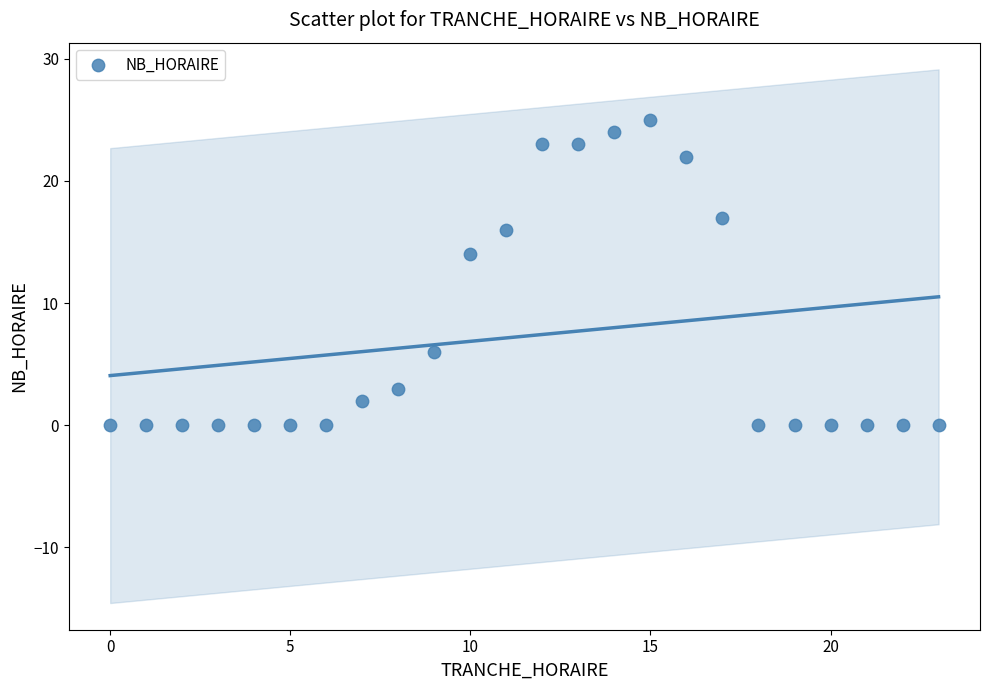

What Y value in the scatter plot is closest to 12?

14